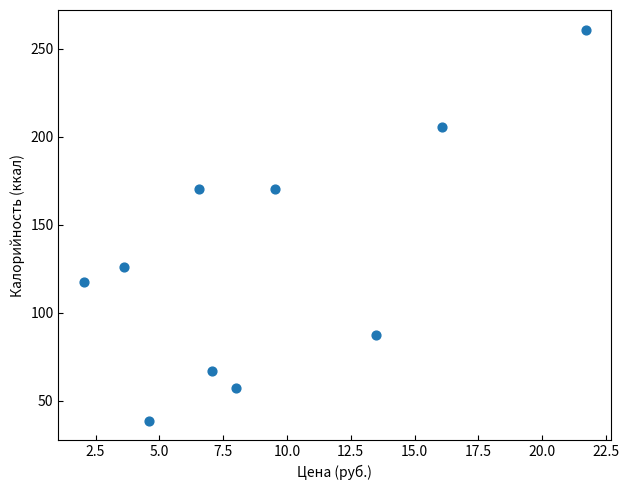

What is the range of X values (max minus min)?

19.7